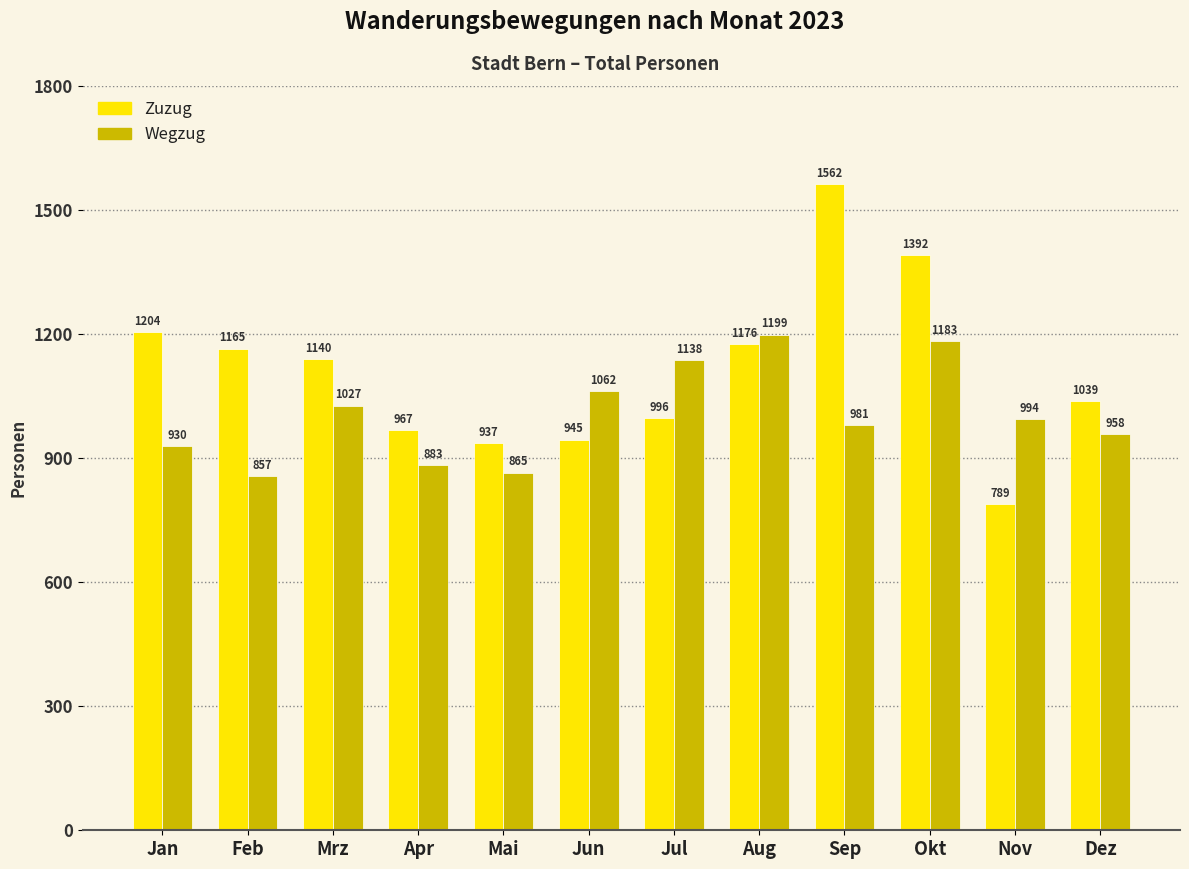

Which series has the largest range (max minus min)?

Zuzug